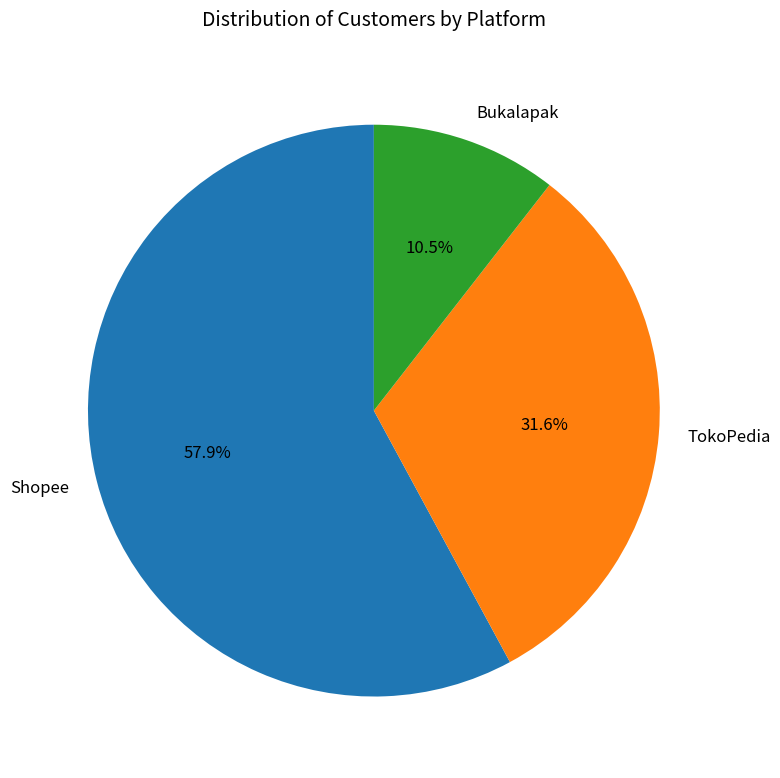

Which category has the smallest portion of the pie?

Bukalapak